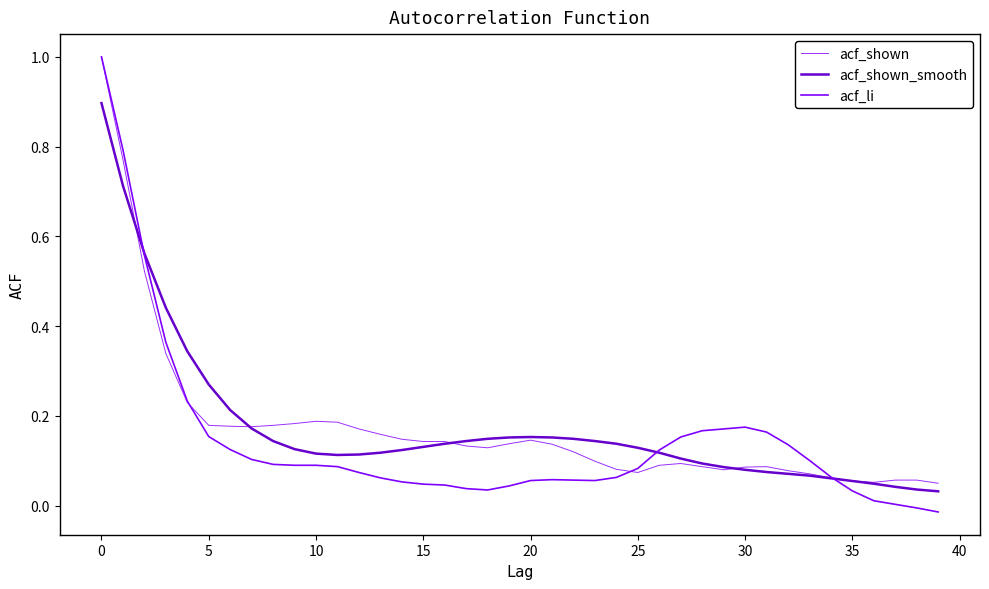

What is the highest value of the acf_shown series?

1.0